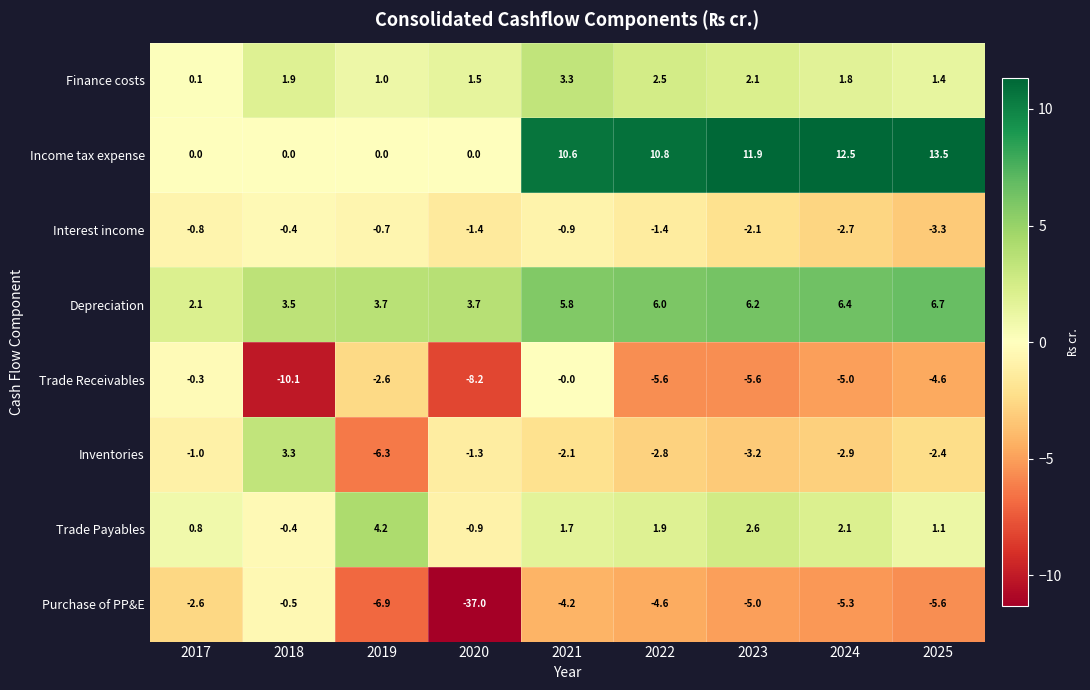

The value of Trade Payables at 2025 is 1.1. True or false?

True